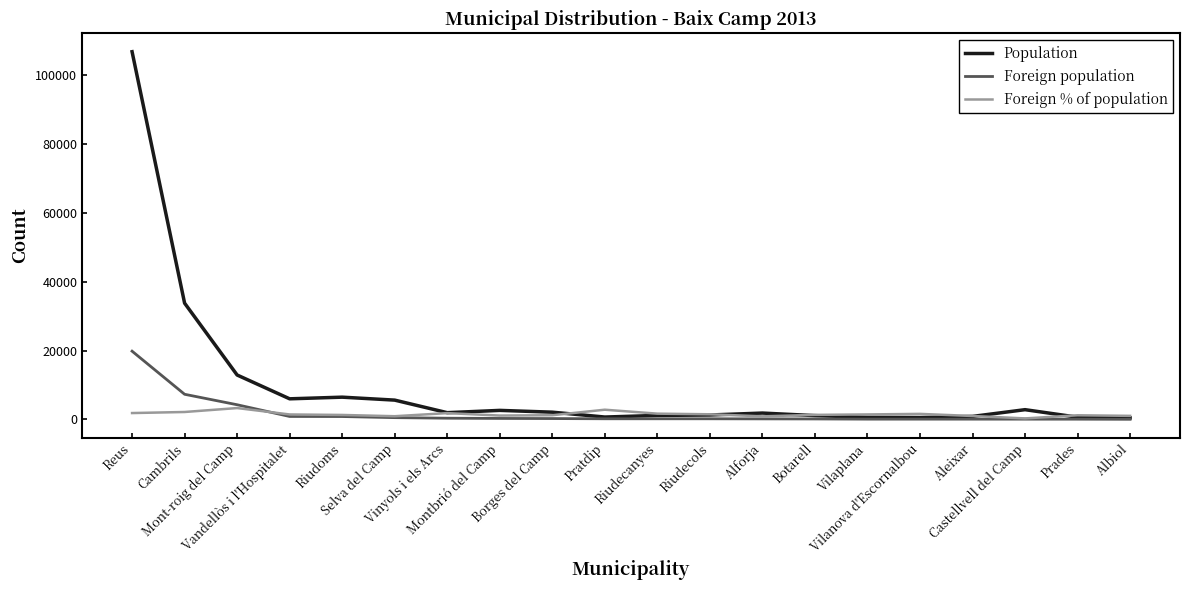

Is it true that Population equals 631 at Vilaplana?

True